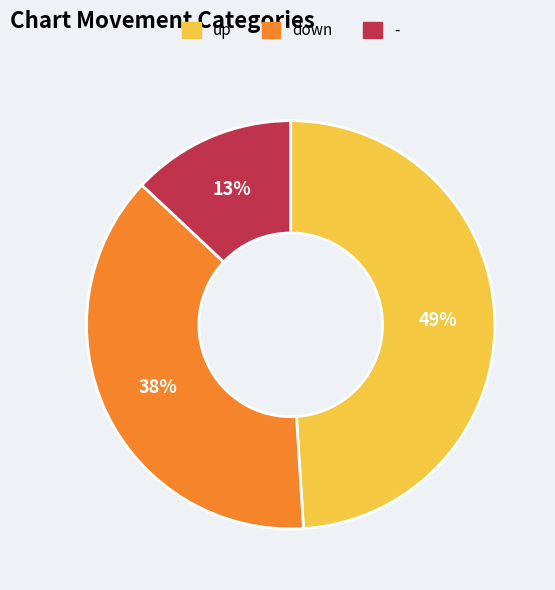

Between down and up, which is larger?

up